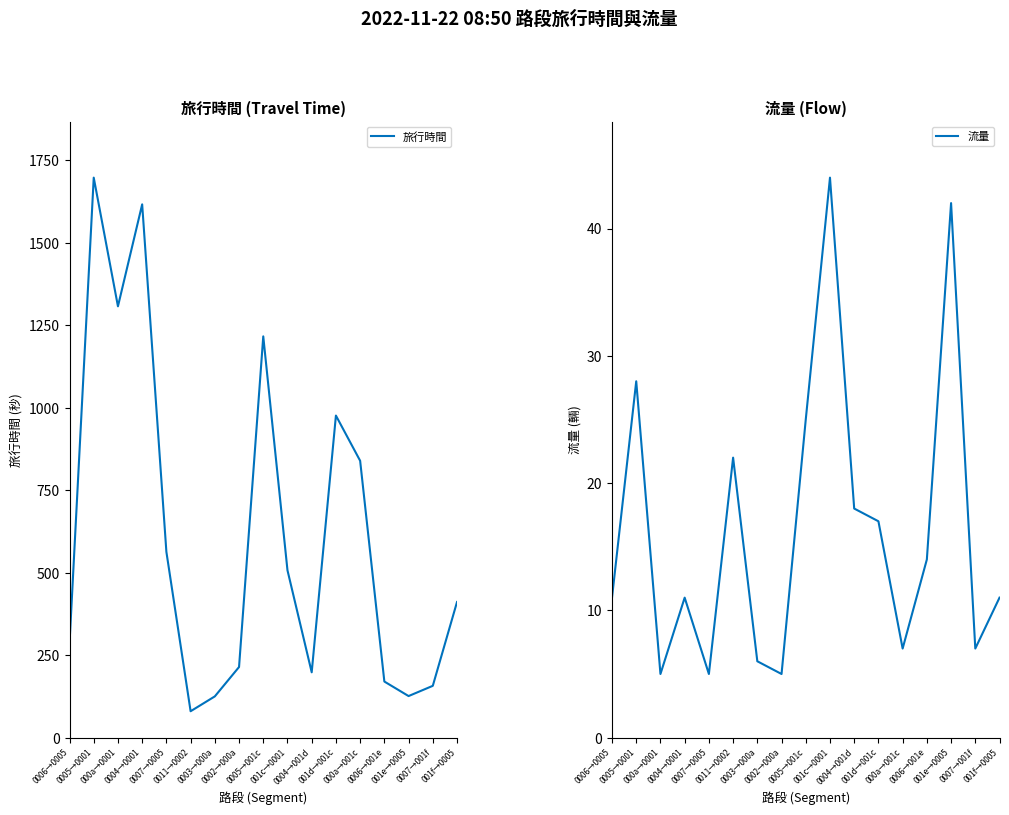

Reading left to right, transcribe all the data shown in this chart.

旅行時間: 285	1697	1307	1616	563	80	125	214	1216	507	198	976	839	170	126	157	411
流量: 11	28	5	11	5	22	6	5	25	44	18	17	7	14	42	7	11